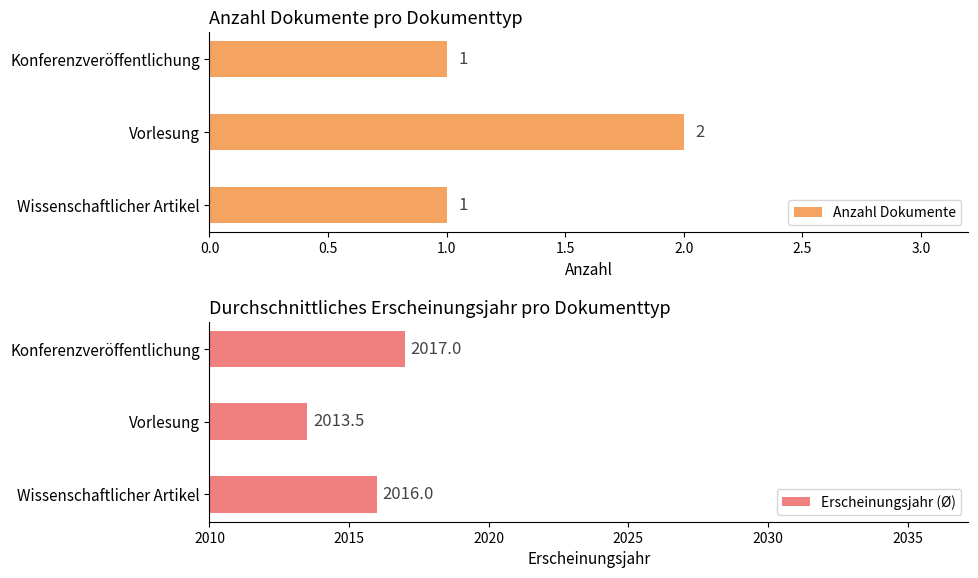

What are all the series names shown in the legend?

Anzahl Dokumente, Erscheinungsjahr (Ø)